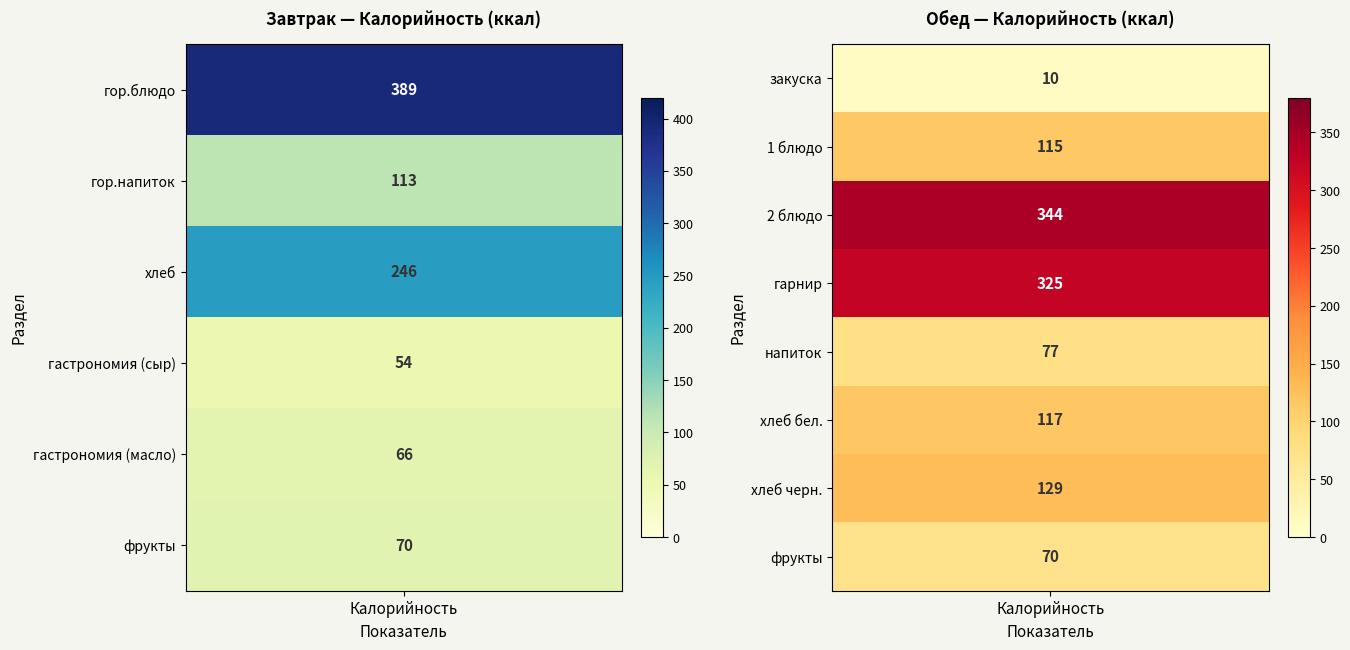

Count the number of categories in the chart.

6